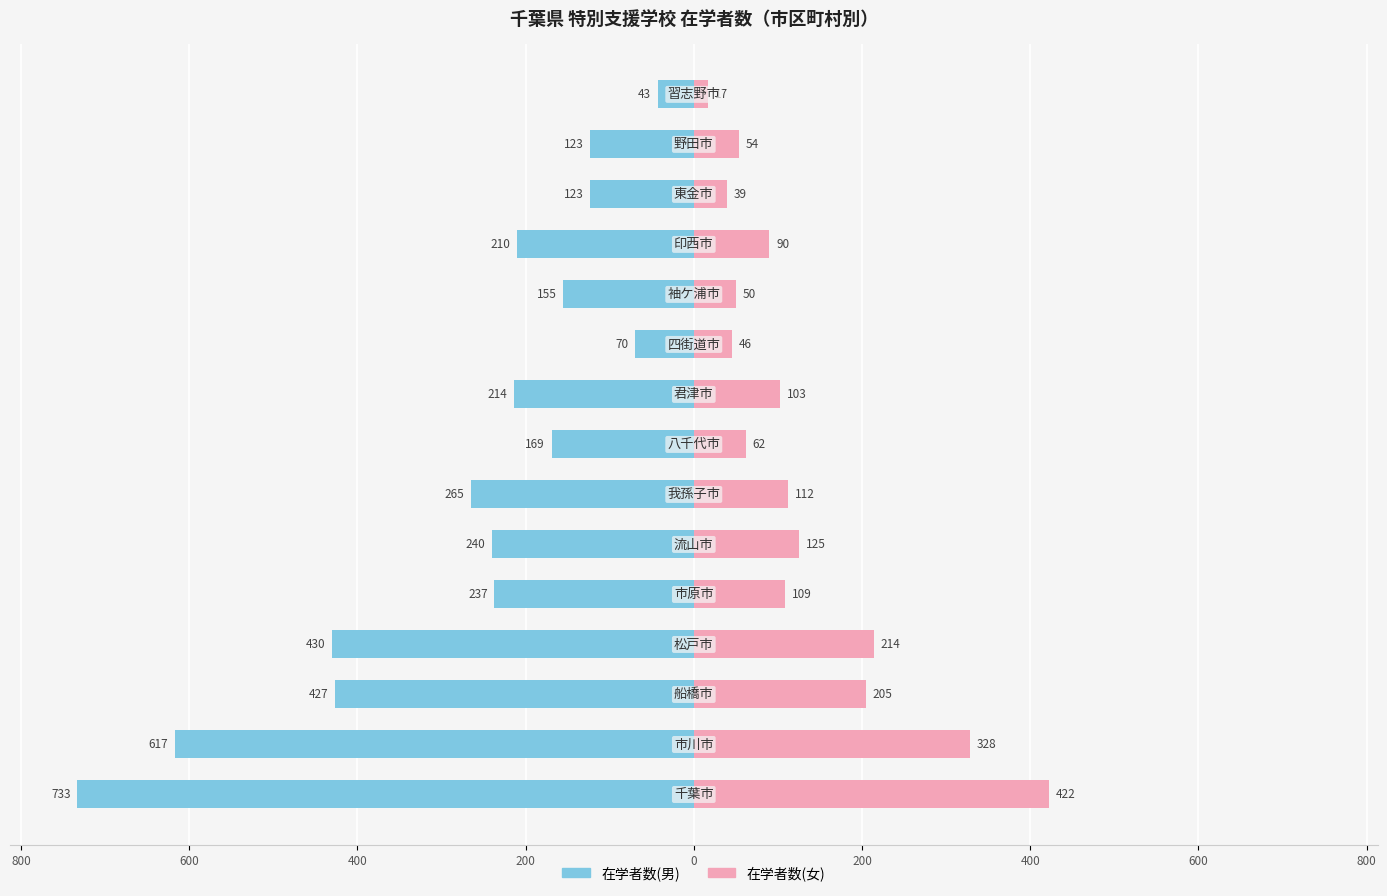

How many categories are shown in the chart?

15